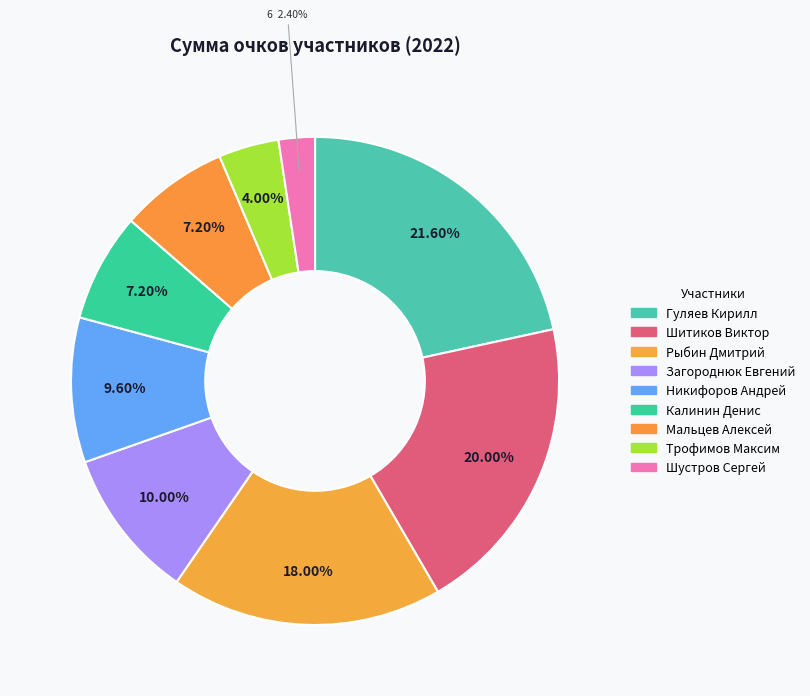

What percentage do Гуляев Кирилл and Никифоров Андрей together represent?

31.2%